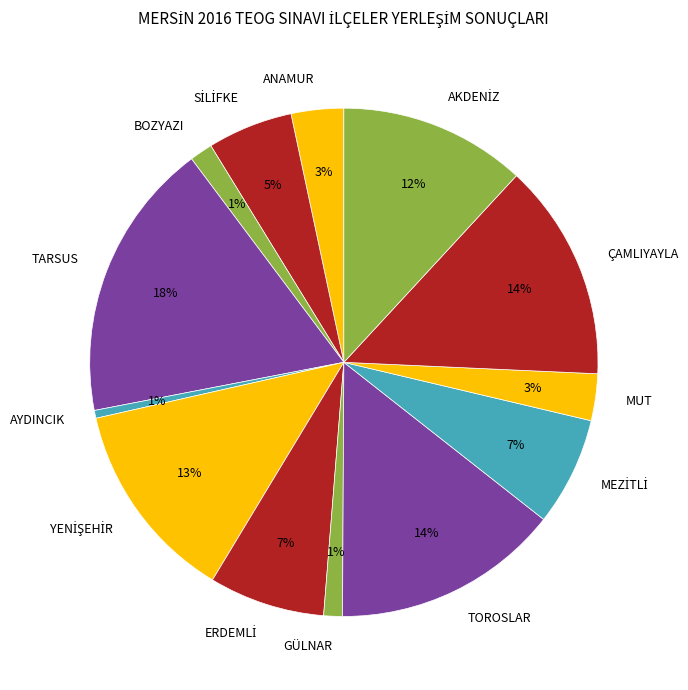

What percentage is the TOROSLAR slice, to the nearest percent?

14%